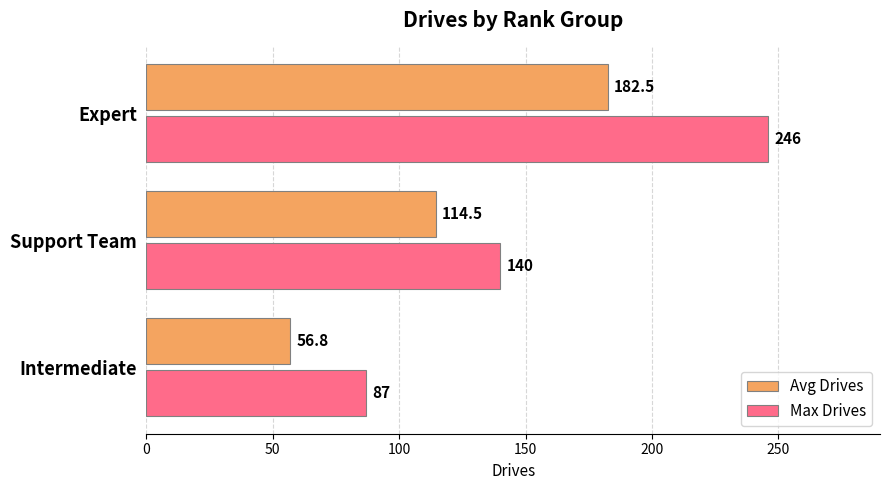

Where is Max Drives nearest to the value 166?

Support Team